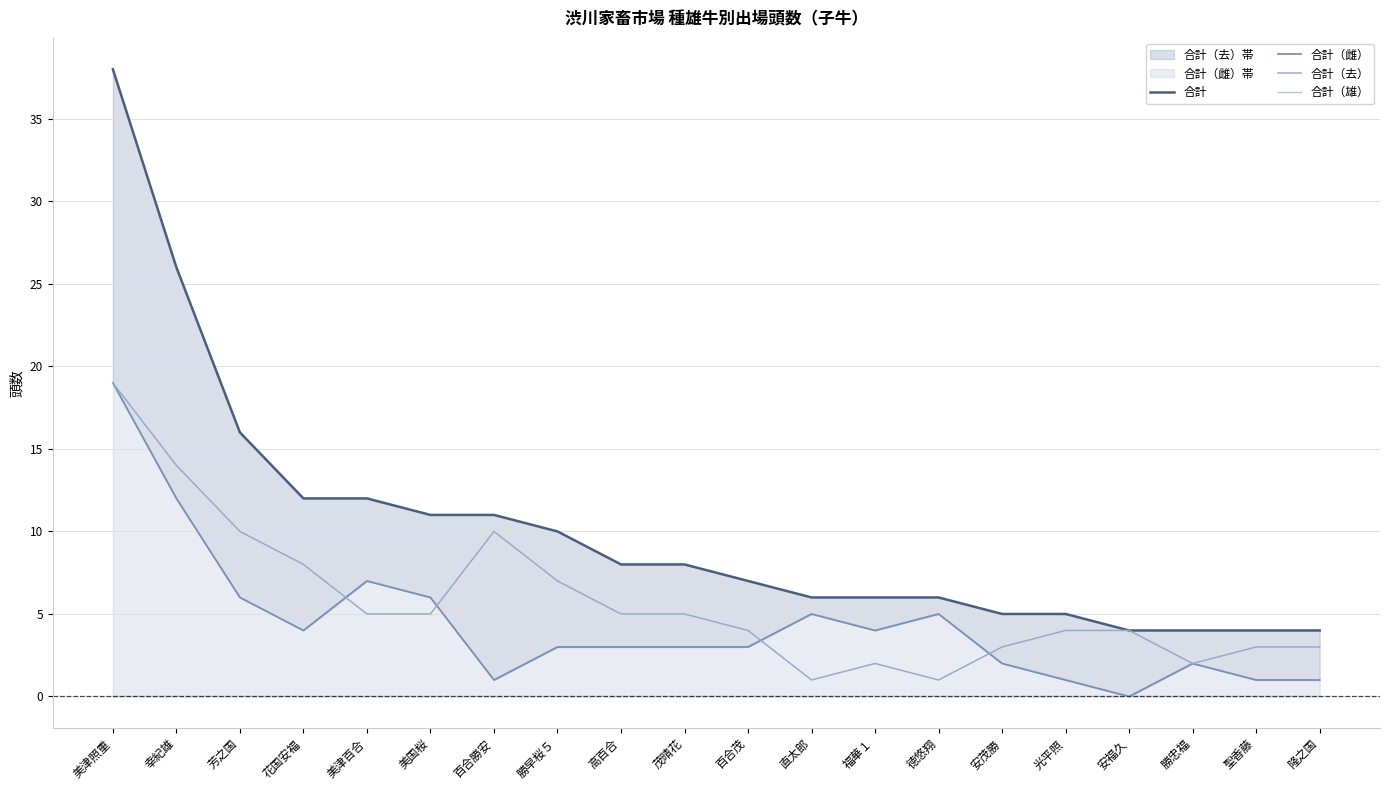

How many times do 合計（雌） and 合計（去） cross each other?

4